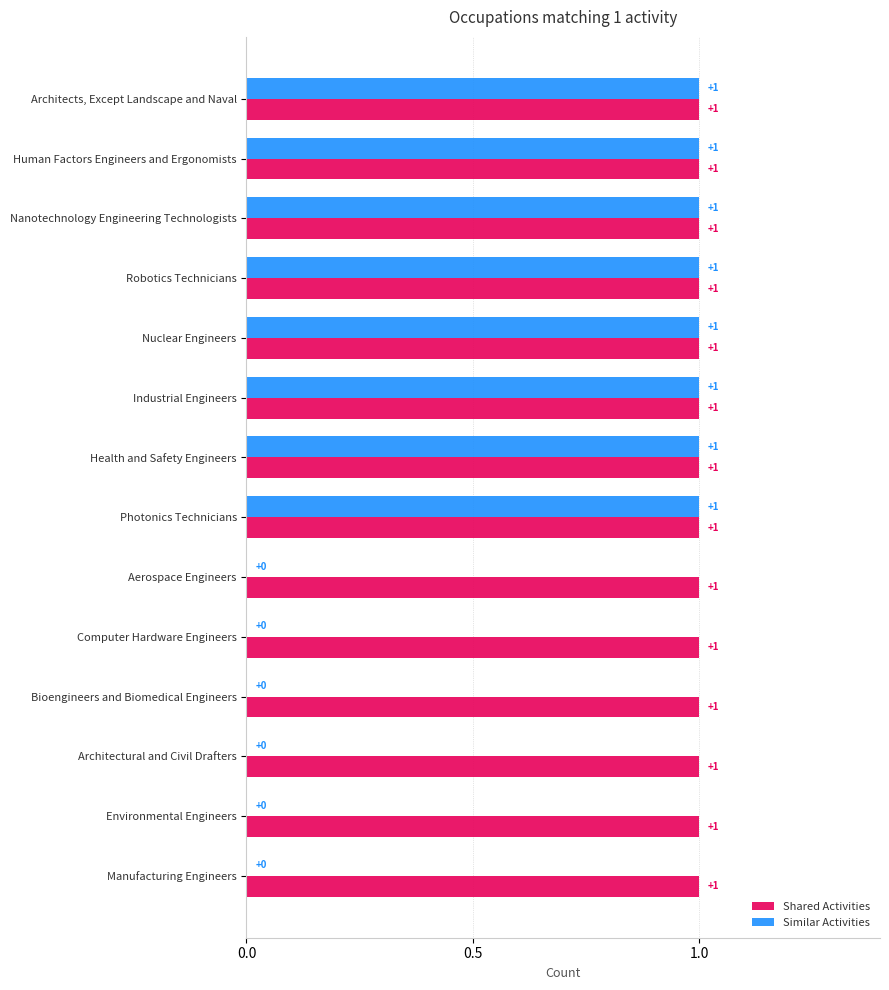

Which series changed the most between Robotics Technicians and Architectural and Civil Drafters?

Similar Activities